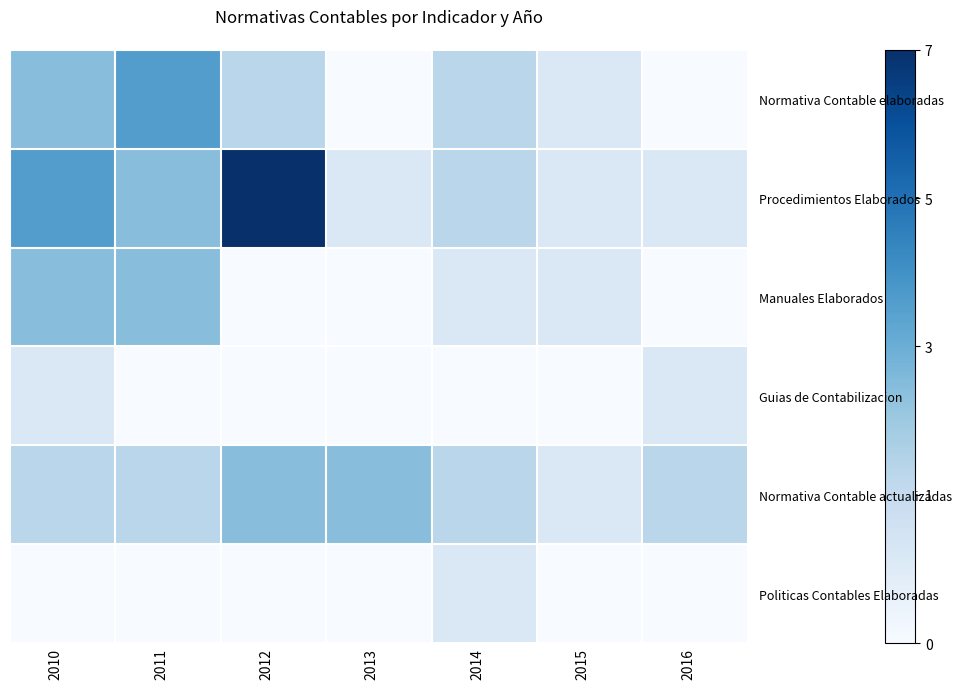

Which series has the largest total across all categories?

Procedimientos Elaborados